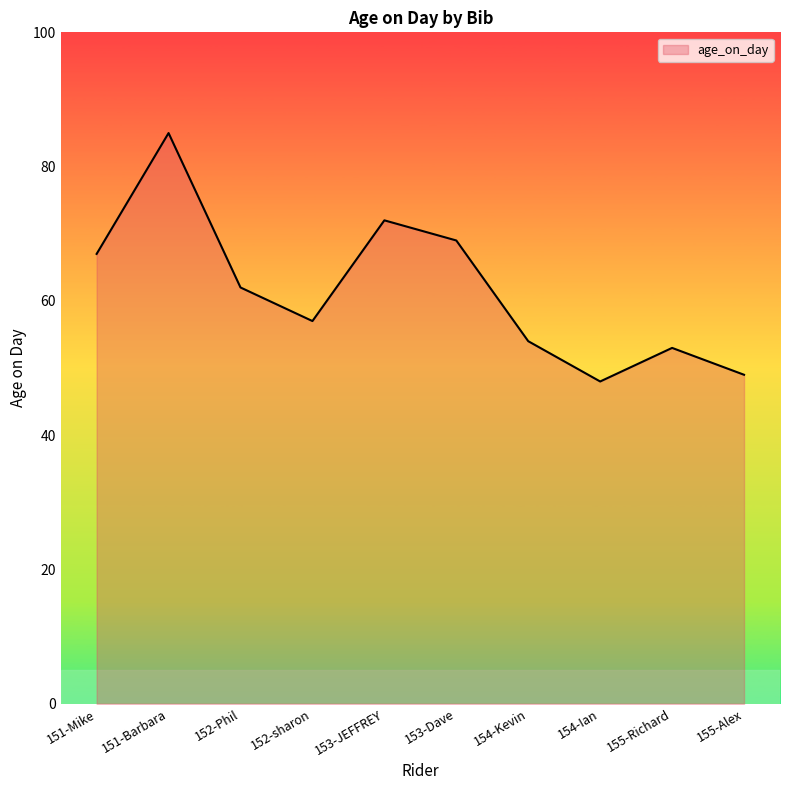

List the labels in order of value, smallest first.

154-Ian, 155-Alex, 155-Richard, 154-Kevin, 152-sharon, 152-Phil, 151-Mike, 153-Dave, 153-JEFFREY, 151-Barbara